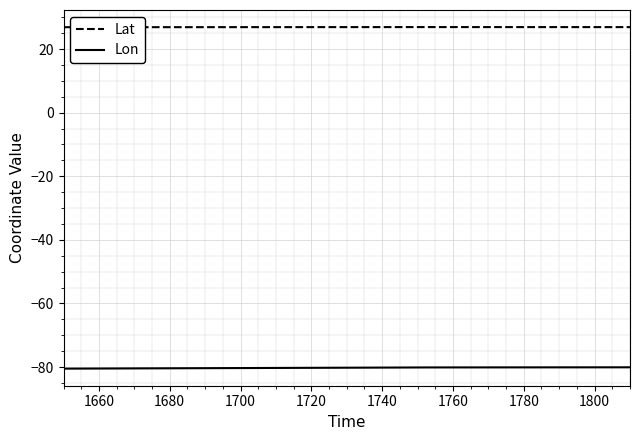

Rank the series by their maximum value, from lowest to highest.

Lon, Lat